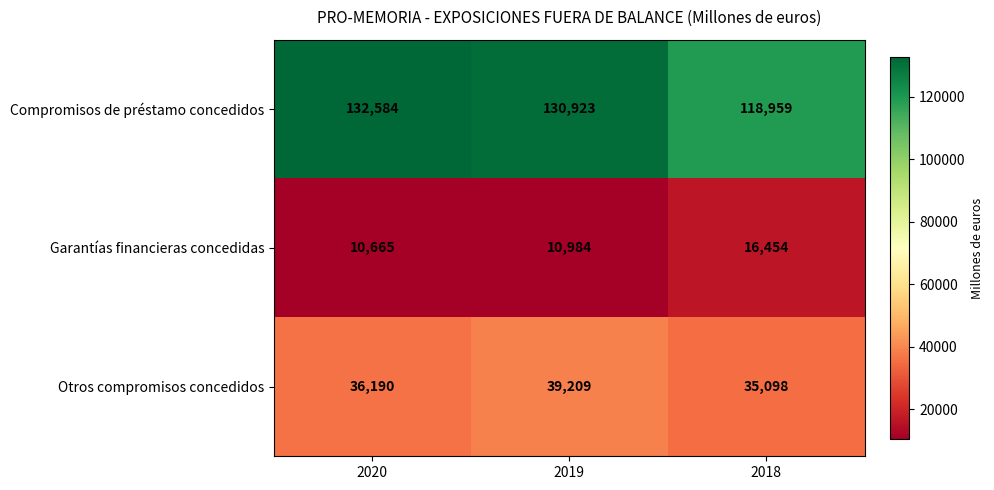

Reading left to right, list all the values displayed in this chart.

Compromisos de préstamo concedidos: 132584	130923	118959
Garantías financieras concedidas: 10665	10984	16454
Otros compromisos concedidos: 36190	39209	35098